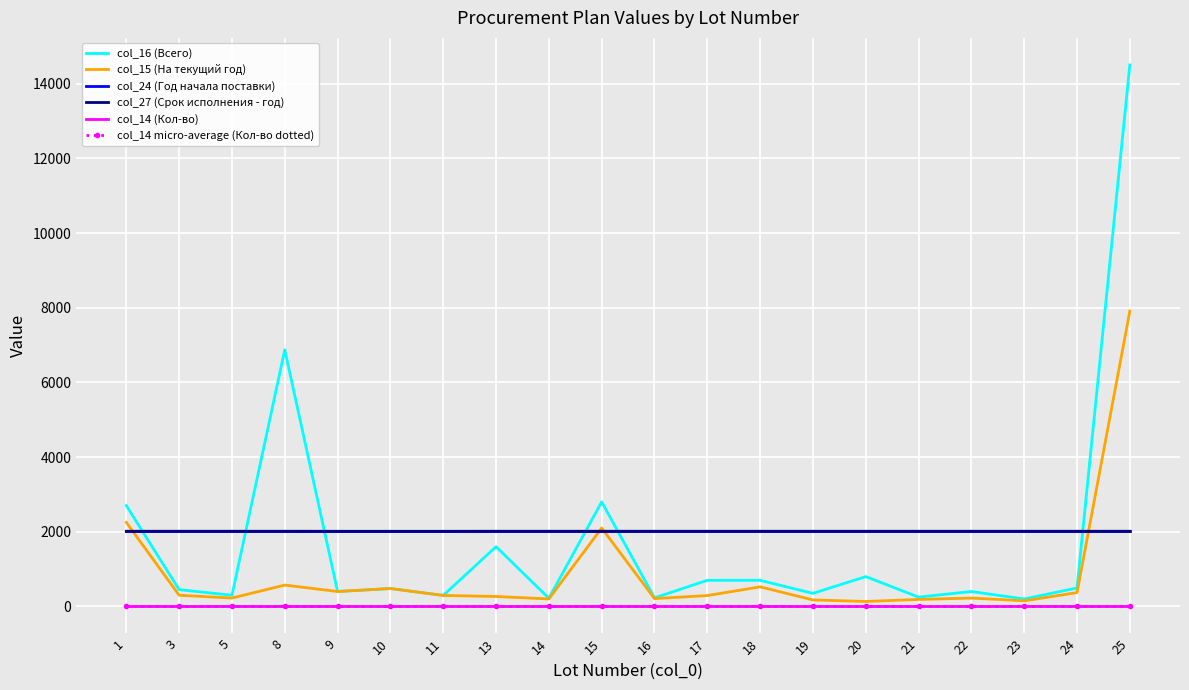

Is it true that col_14 (Кол-во) equals 1.0 at 23?

True